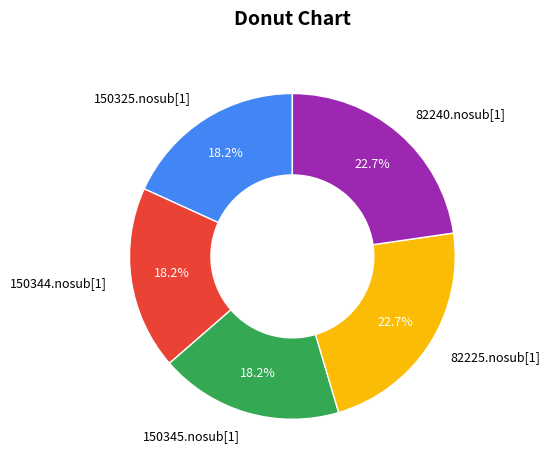

Combined, what portion of the pie is 82225.nosub[1] and 150325.nosub[1]?

40.9%